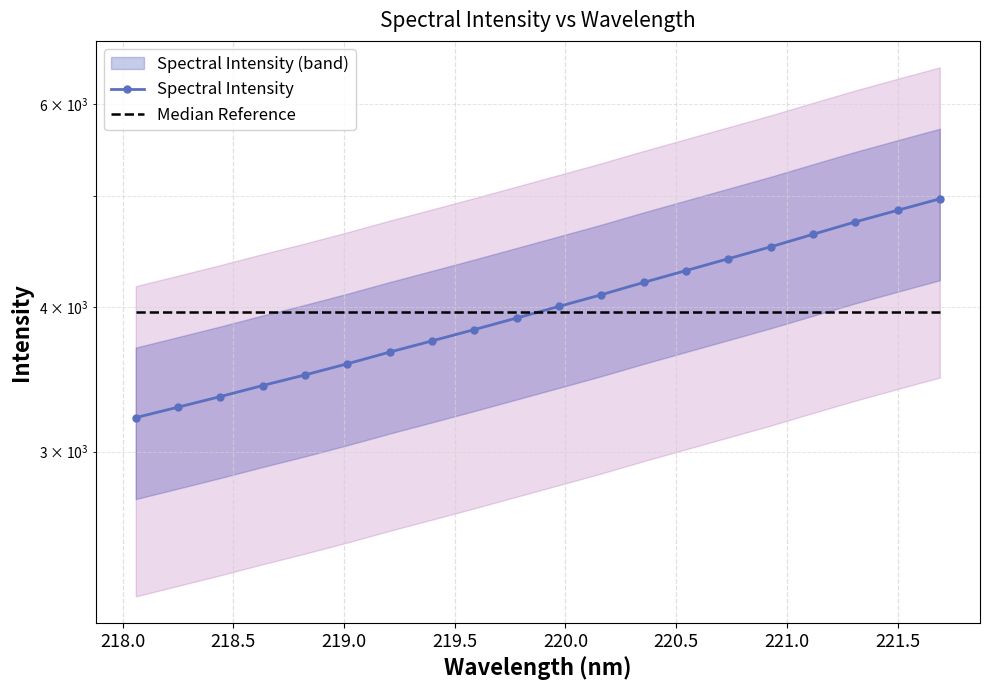

How many times do Median Reference and Spectral Intensity cross each other?

1